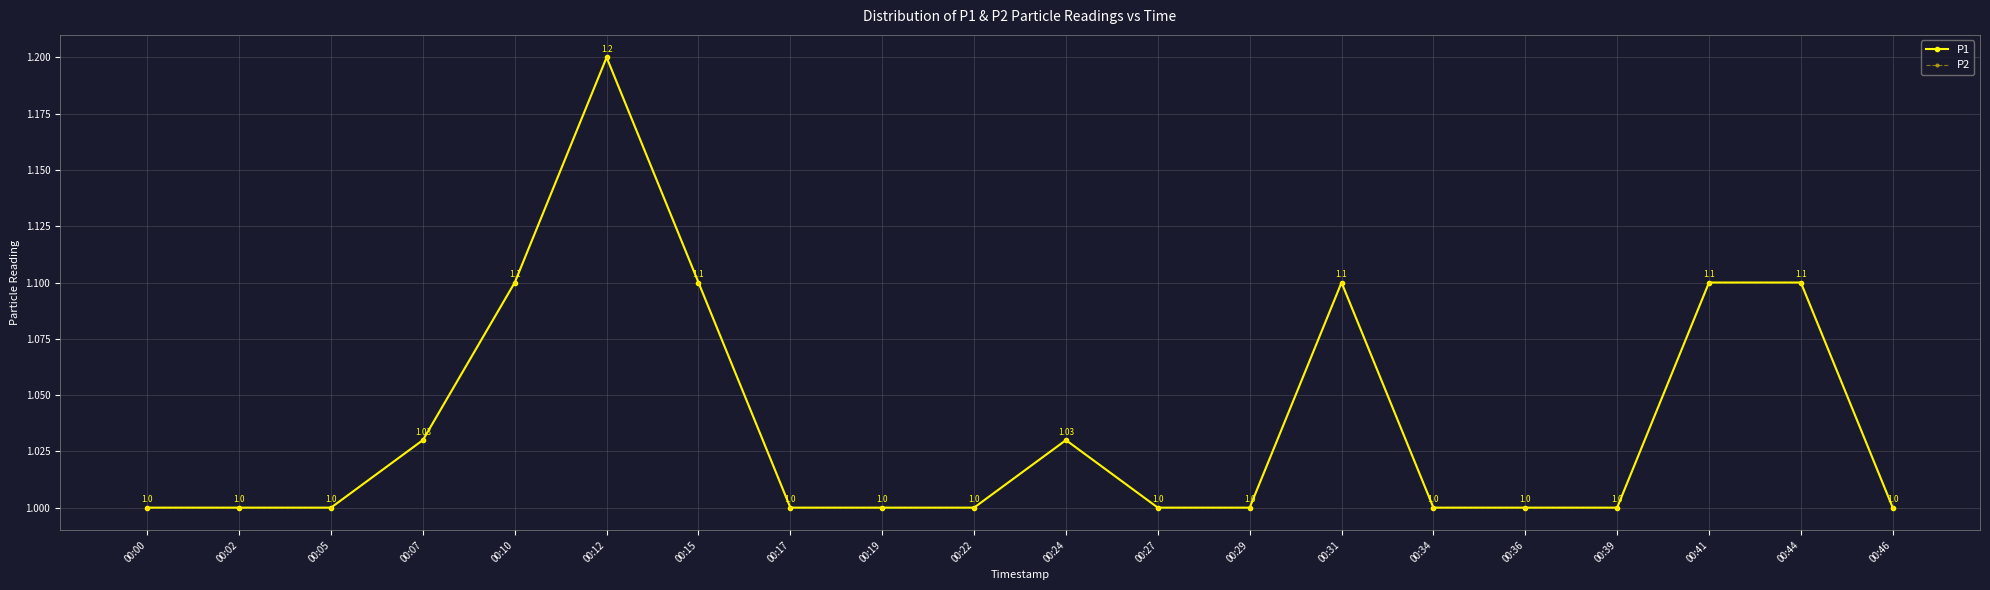

What is the difference between the maximum and minimum values in the P2 series?

0.2